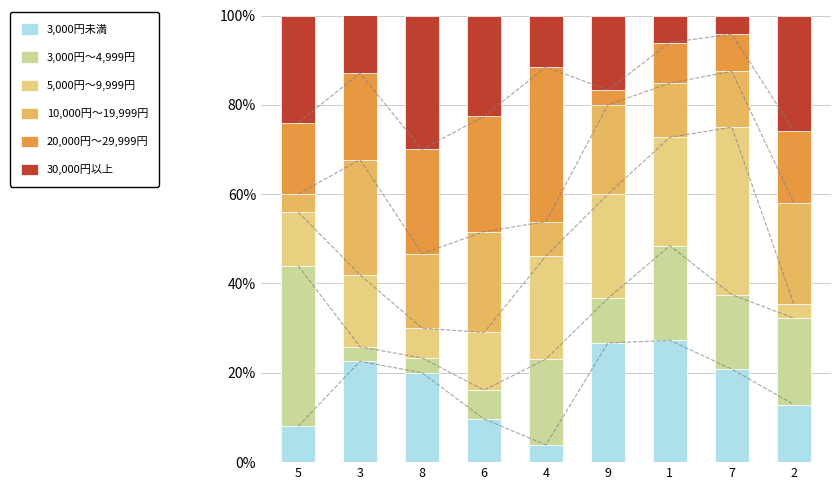

Which series has the largest total across all categories?

5,000円～9,999円